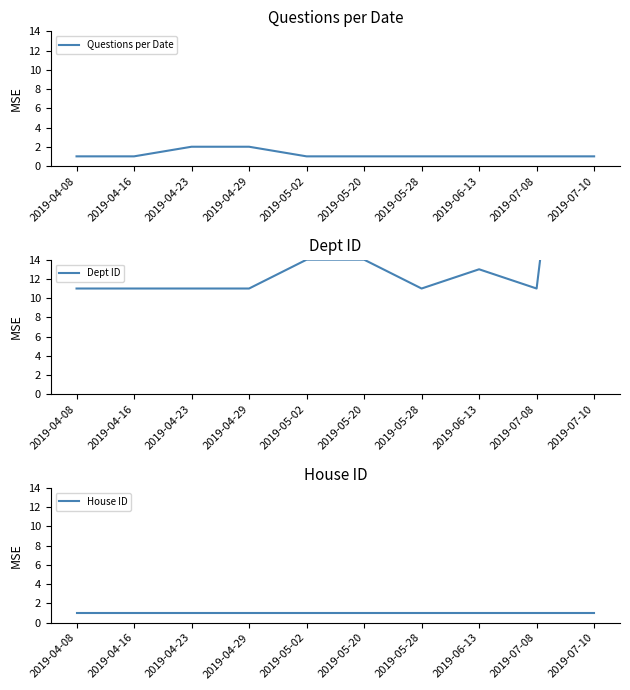

Reading left to right, extract all data points from this chart.

Questions per Date: 1	1	2	2	1	1	1	1	1	1
Dept ID: 11	11	11	11	14	14	11	13	11	60
House ID: 1	1	1	1	1	1	1	1	1	1